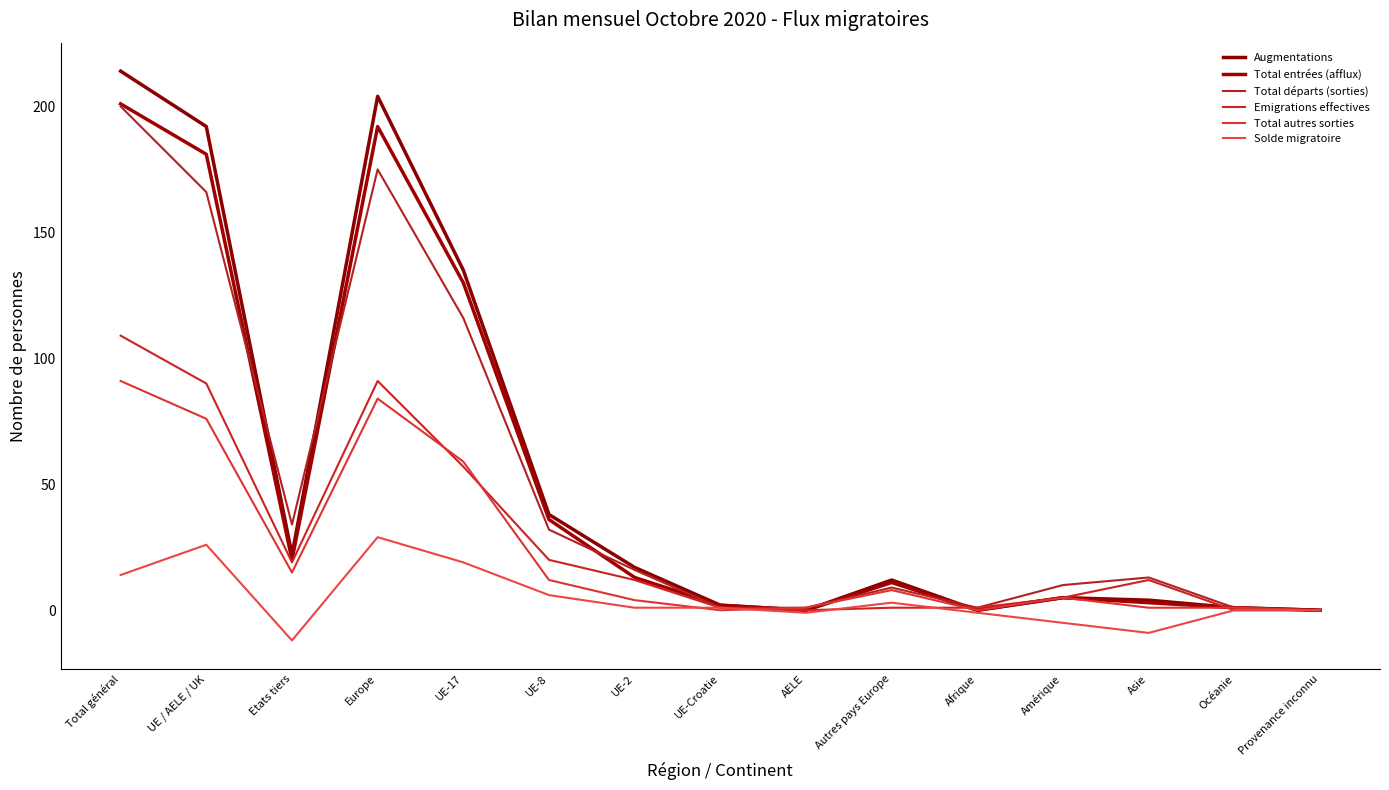

Where is the first local minimum for Total autres sorties?

Etats tiers